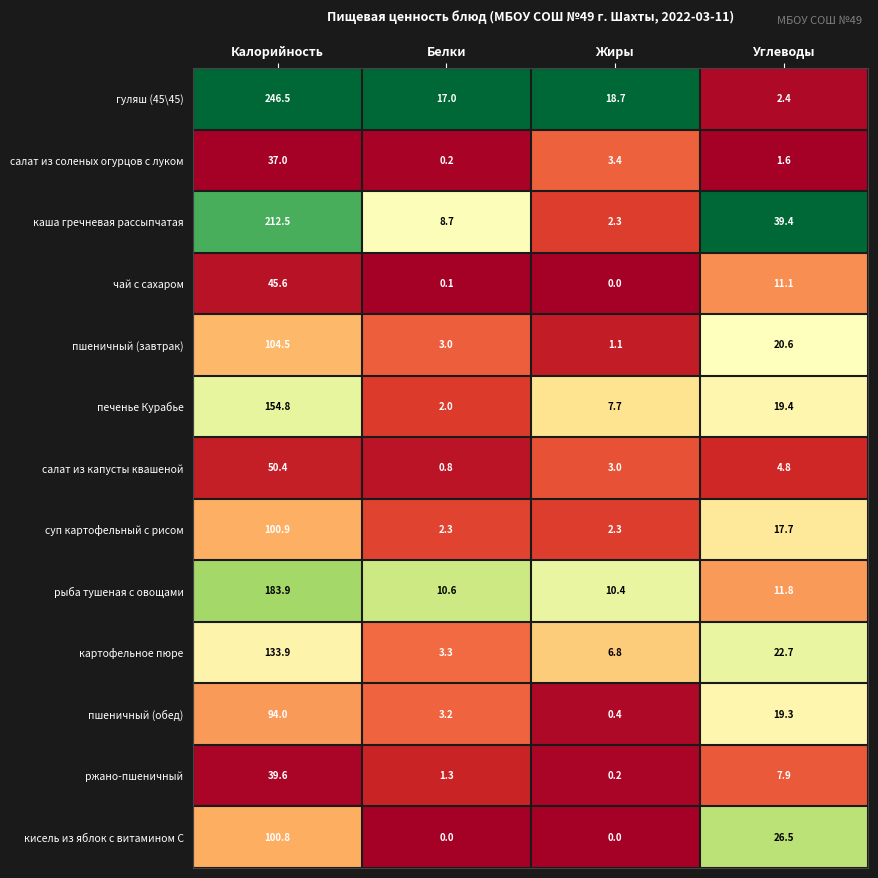

Which series has the largest total across all categories?

гуляш (45\45)